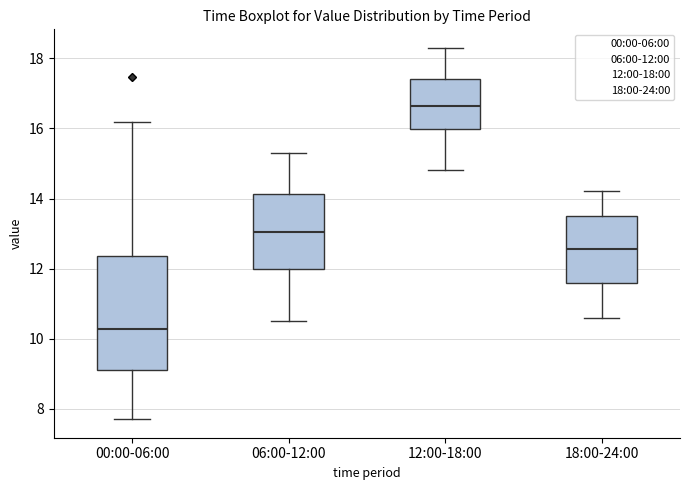

Reading left to right, read every box against the y-axis: the position of its median line, the range the box covers, and the ends of its whiskers. The values are not printed on the chart, so give them approximately, as read against the axis.

00:00-06:00: median 10.2, box 9.2 to 12.4, whiskers 7.8 to 16.2
06:00-12:00: median 13.0, box 12.0 to 14.2, whiskers 10.6 to 15.4
12:00-18:00: median 16.6, box 16.0 to 17.4, whiskers 14.8 to 18.4
18:00-24:00: median 12.6, box 11.6 to 13.6, whiskers 10.6 to 14.2